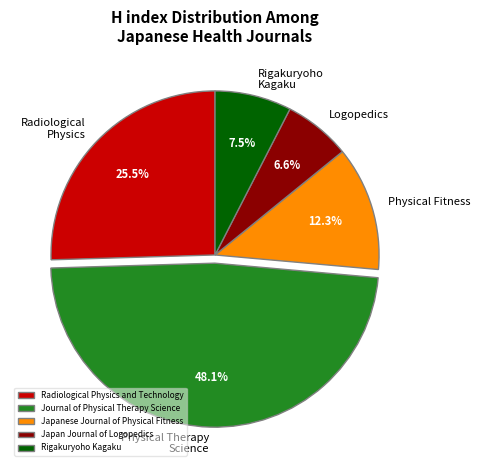

Count the number of slices in the pie.

5